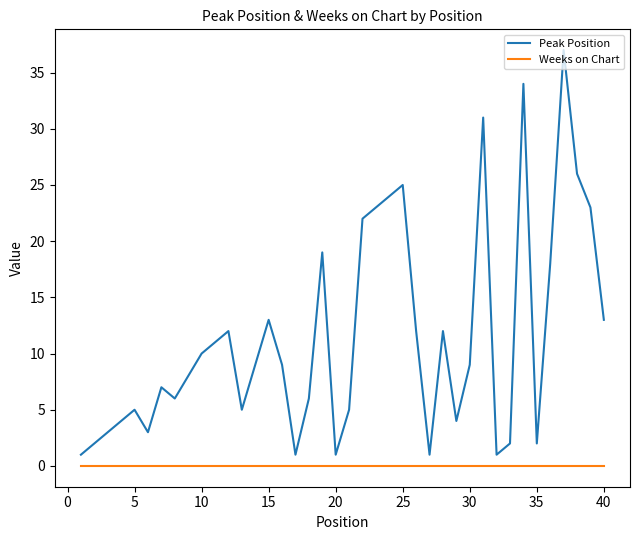

How many interior local valleys does the Peak Position series have?

9